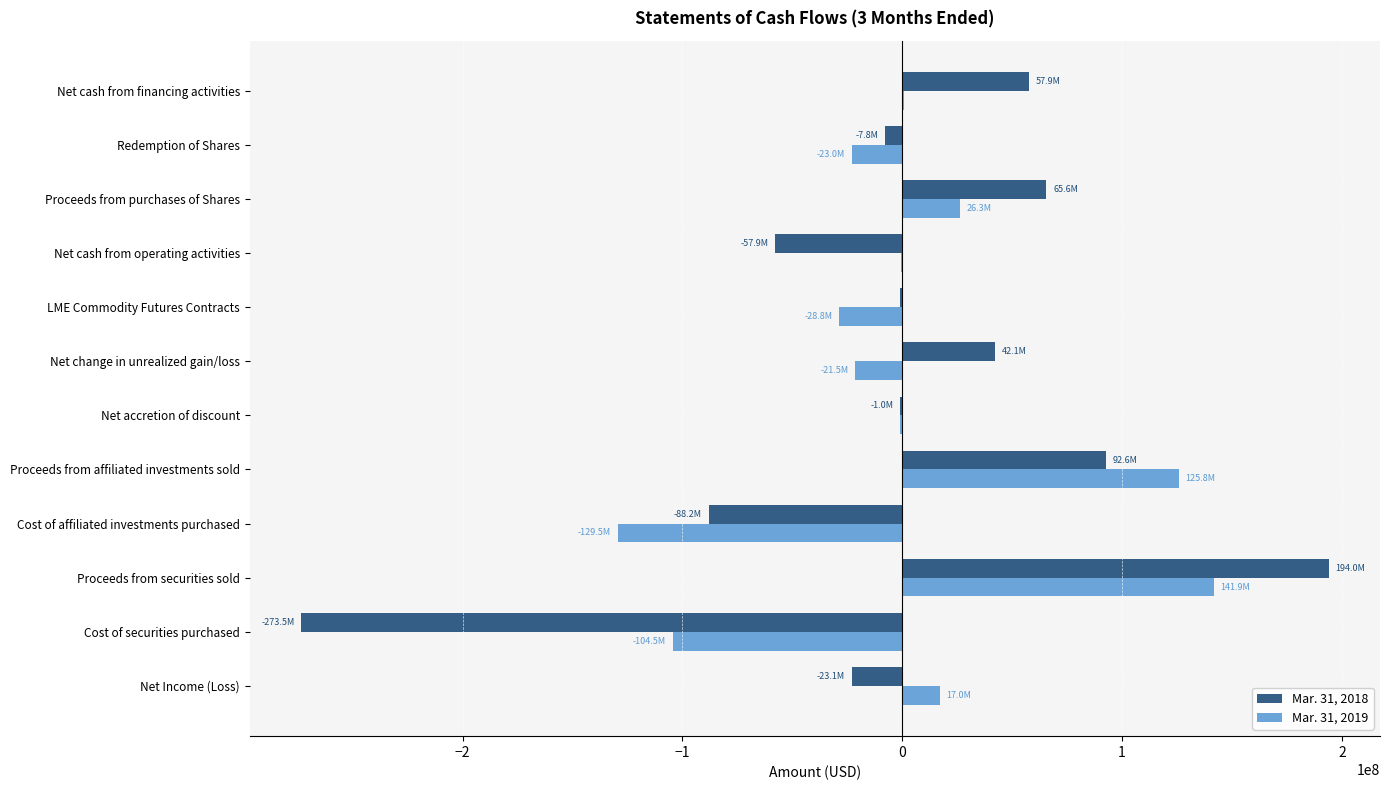

What is the highest value of the Mar. 31, 2018 series?

194000000